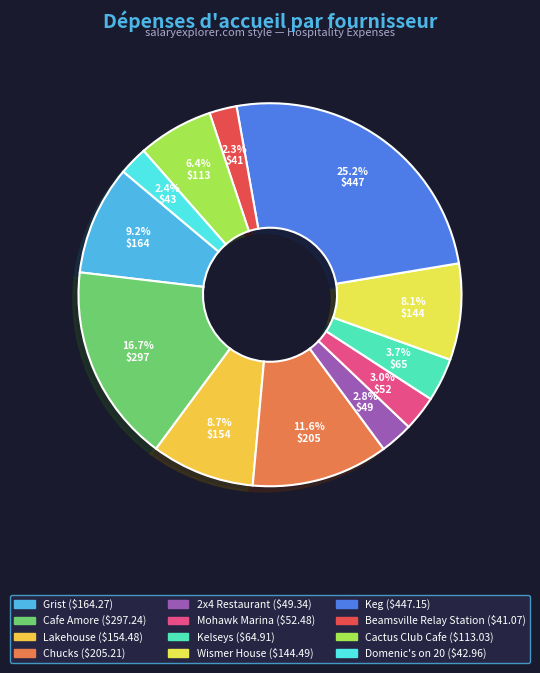

Count the number of slices in the pie.

12